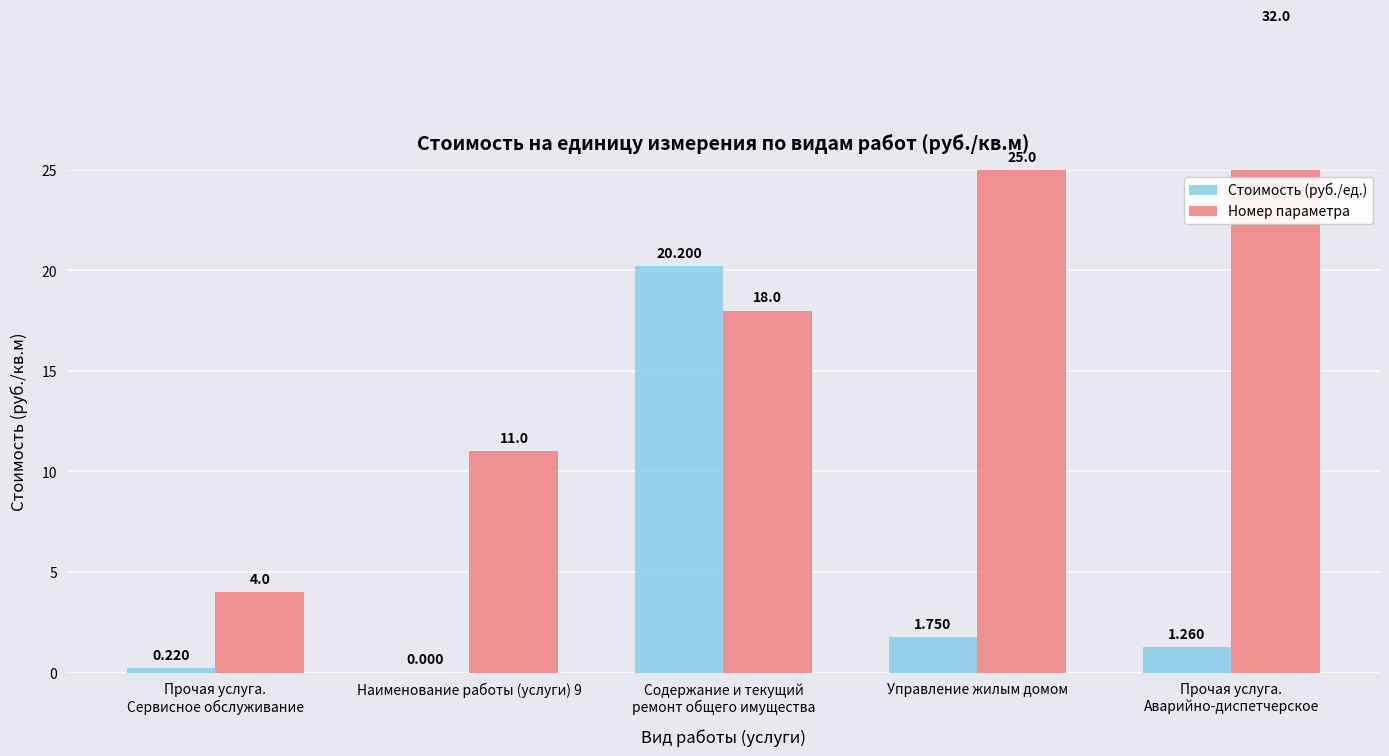

What is the difference between the maximum and minimum values in the Стоимость (руб./ед.) series?

20.2